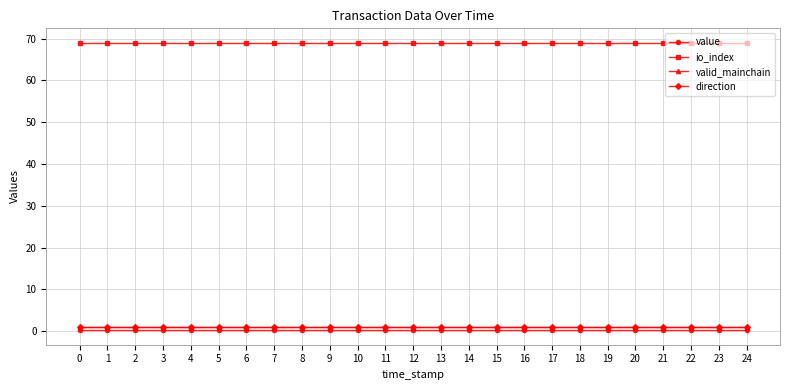

Is this an area chart (filled region under the line)?

No